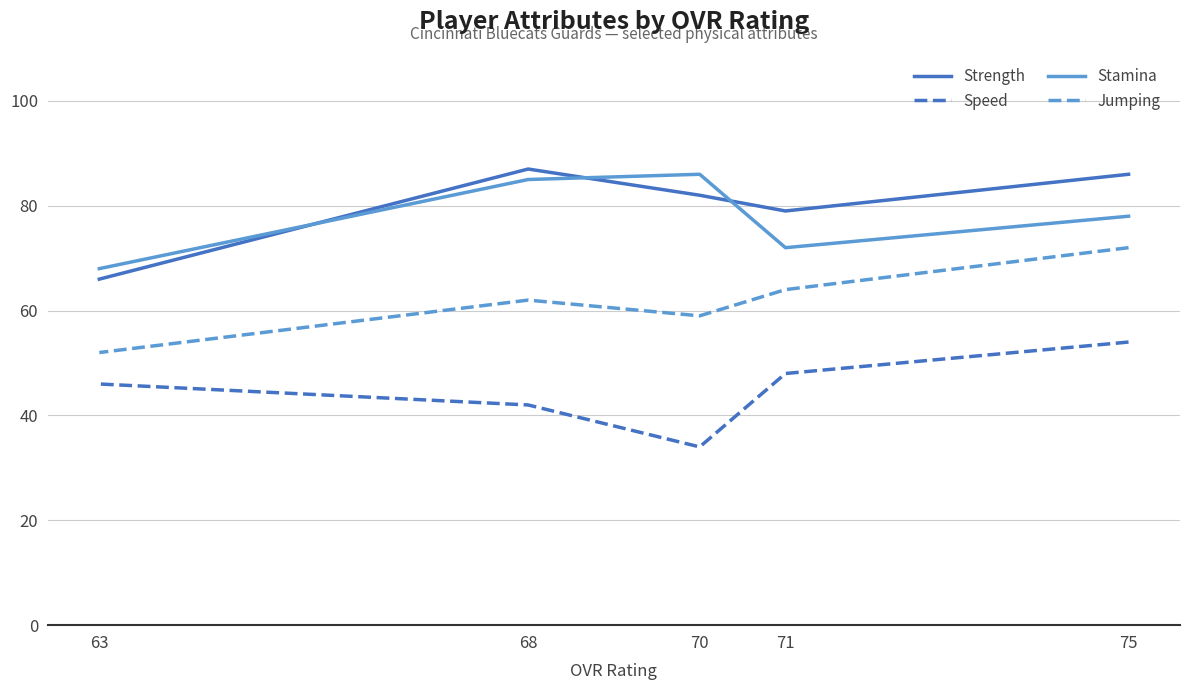

How many data points in Stamina are less than 78?

2